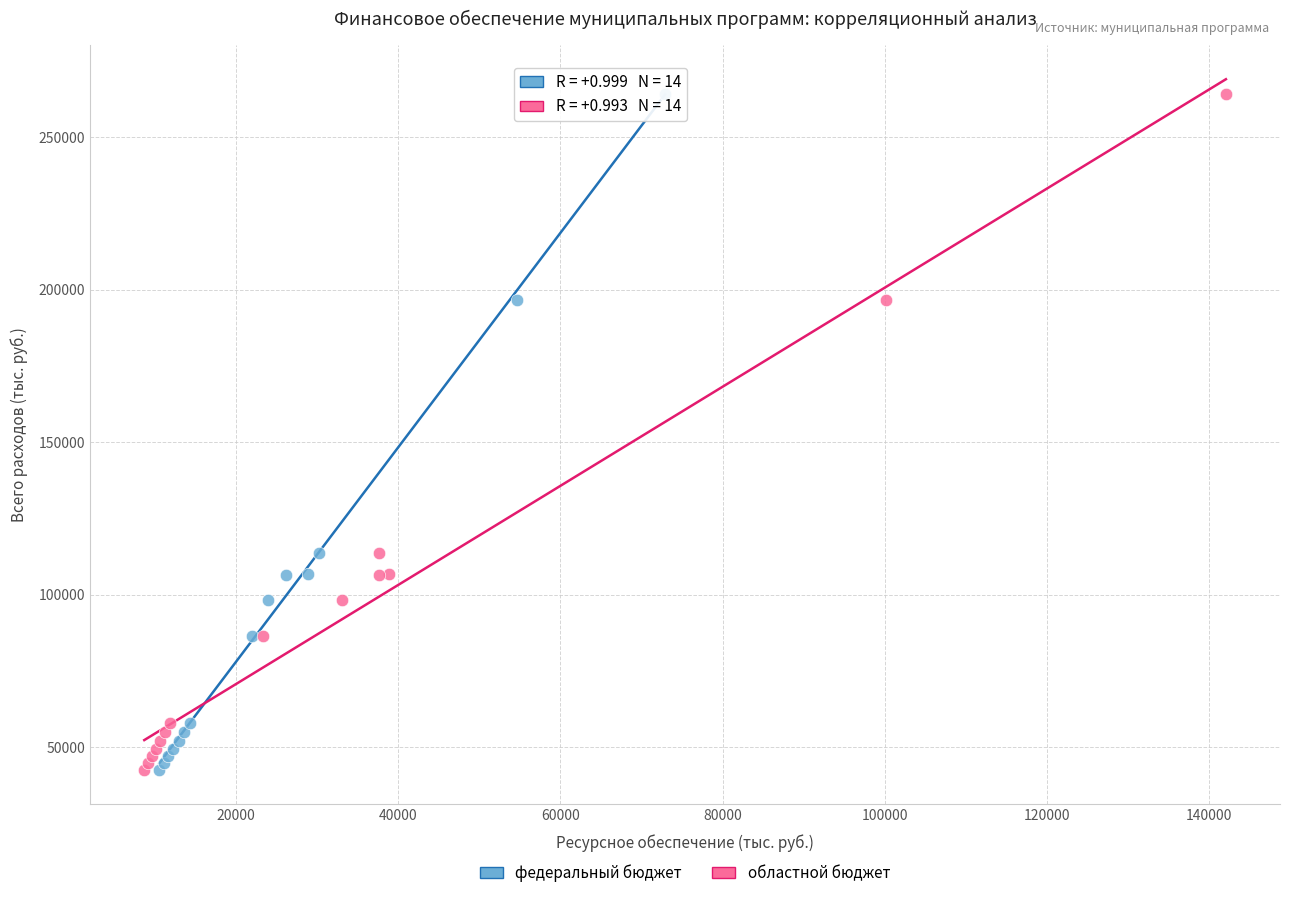

What are all the series names shown in the legend?

федеральный бюджет, областной бюджет